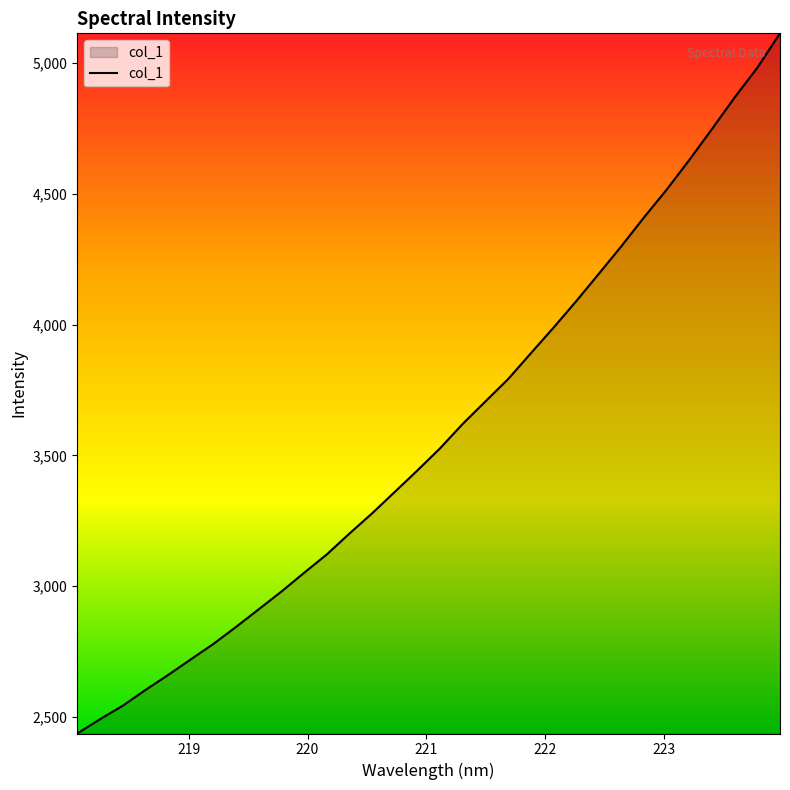

What is the greatest value displayed?

5114.4